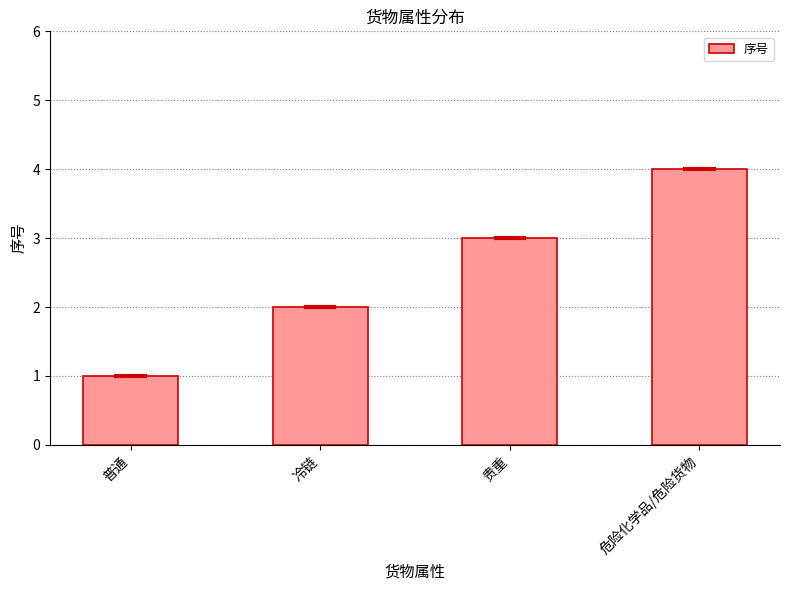

Reading right to left, extract all data points from this chart.

危险化学品/危险货物=4	贵重=3	冷链=2	普通=1